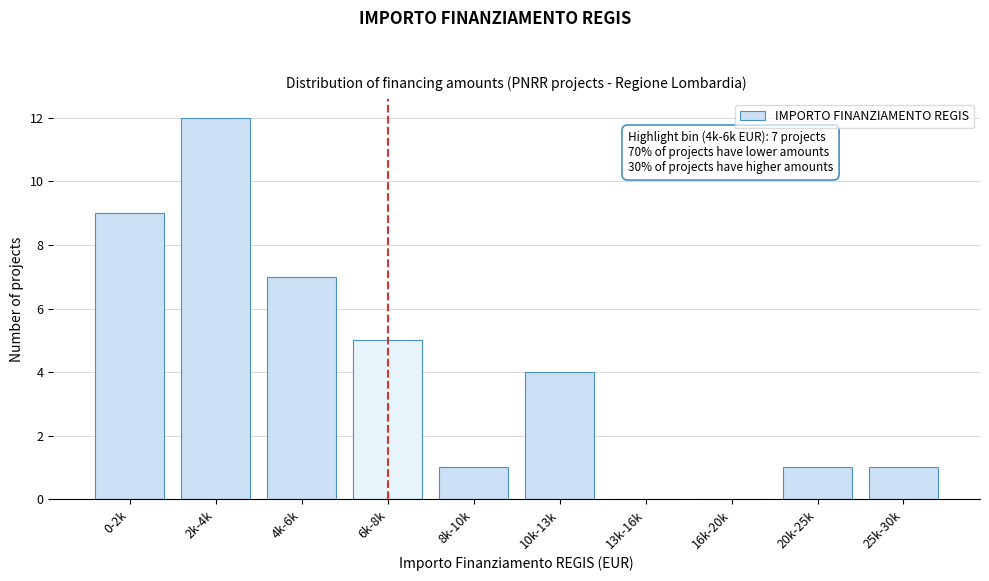

Reading right to left, transcribe all the data shown in this chart.

25k-30k=1	20k-25k=1	16k-20k=0	13k-16k=0	10k-13k=4	8k-10k=1	6k-8k=5	4k-6k=7	2k-4k=12	0-2k=9